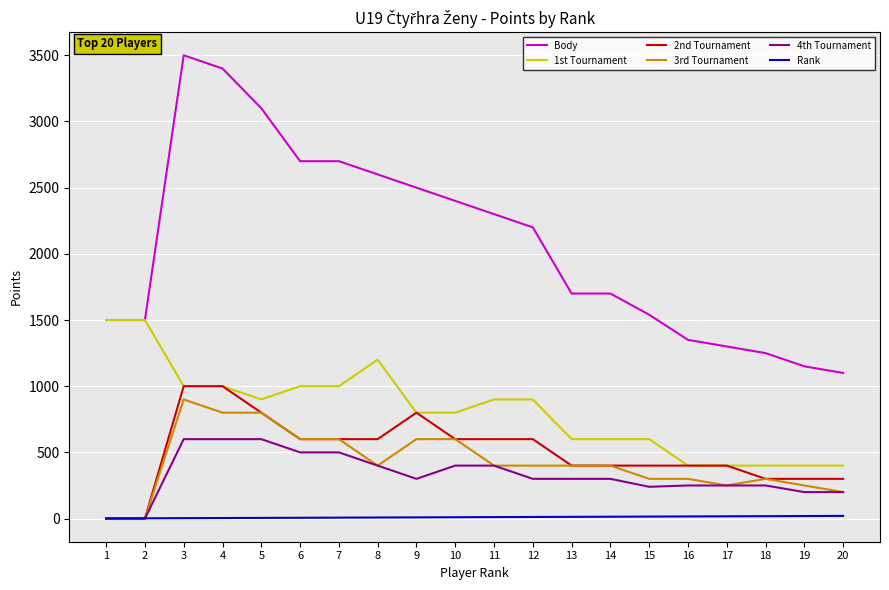

What is the sum of the 1st Tournament values at 7 and 6?

2000